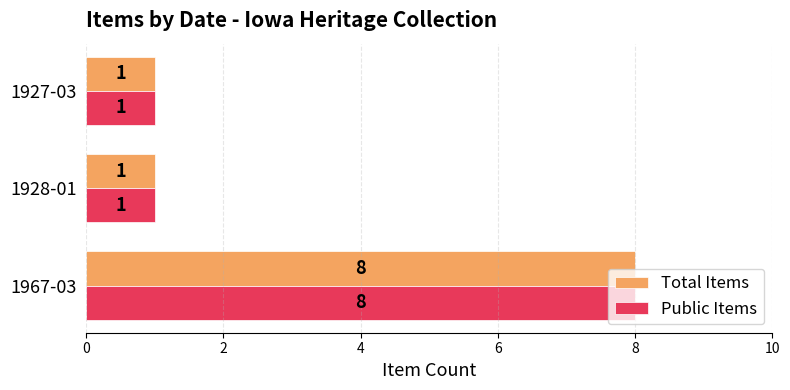

True or false: Public Items has a value of 8 at 1967-03.

True